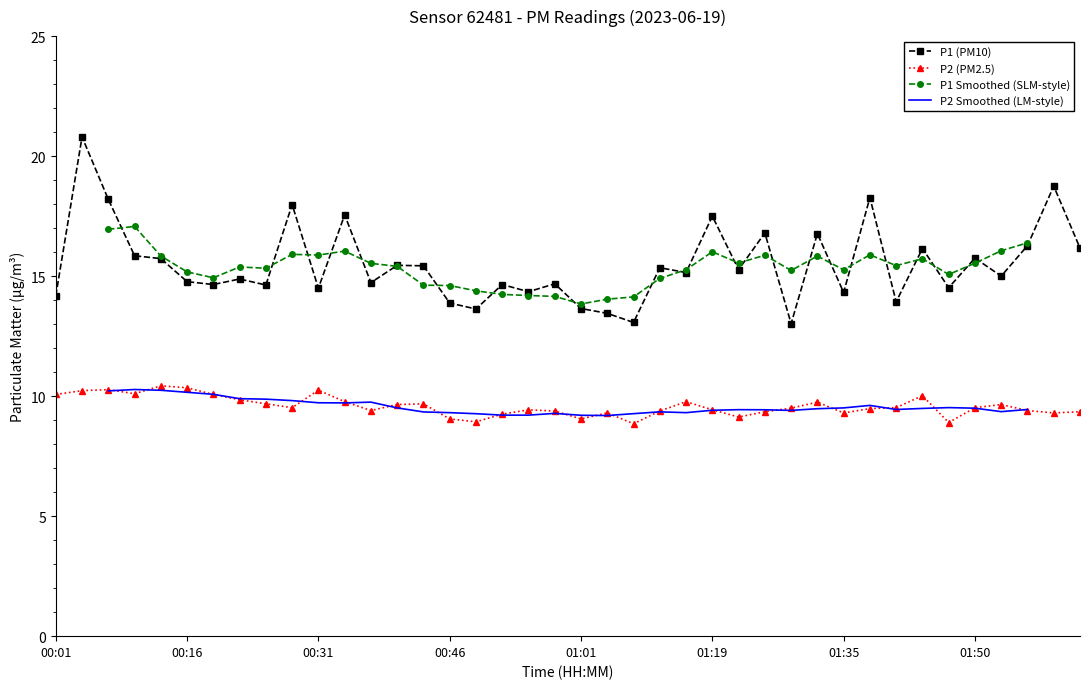

Which category has the highest value across all series?

00:04